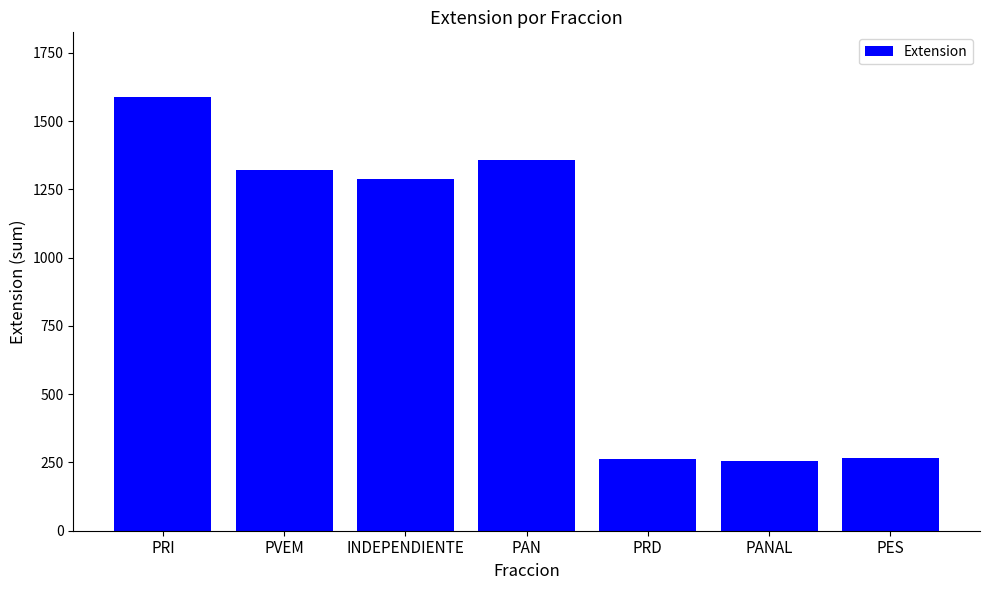

What is the maximum value shown in the chart?

1587